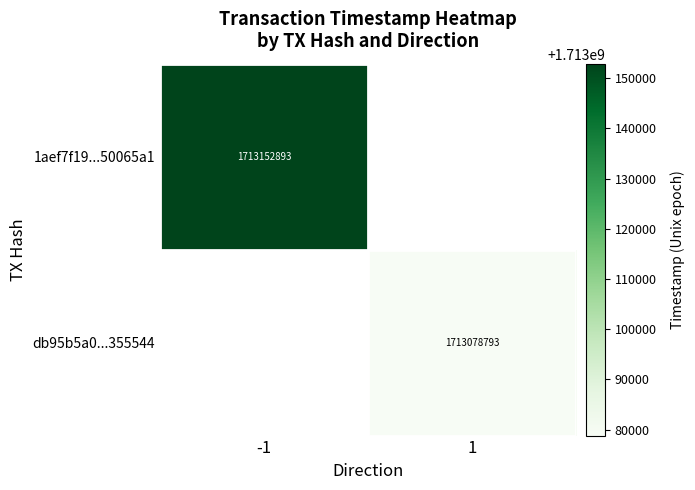

The value of 1aef7f19...50065a1 at -1 is 2886141134. True or false?

False